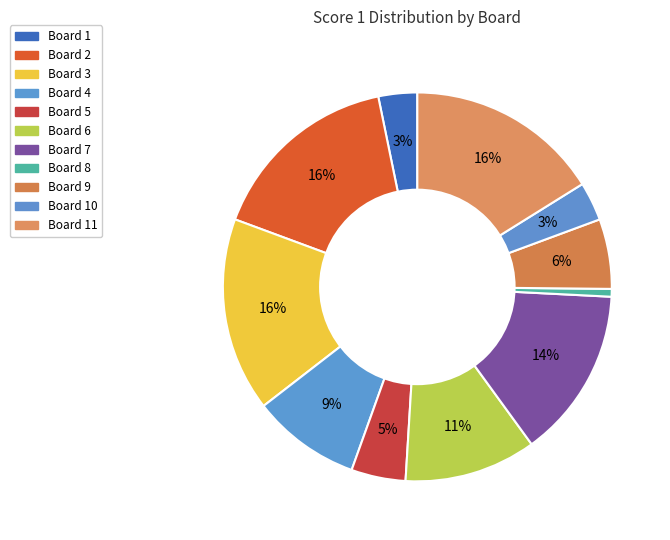

To the nearest percent, what is the average slice percentage?

9%